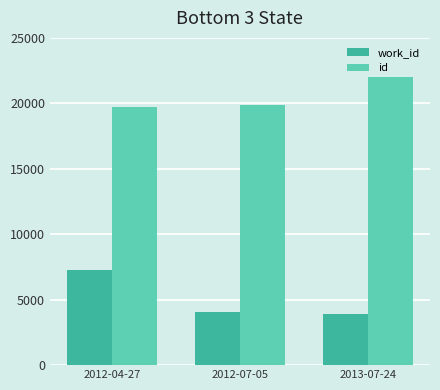

Reading left to right, transcribe all the data shown in this chart.

work_id: 2012-04-27=7233	2012-07-05=4089	2013-07-24=3900
id: 2012-04-27=19728	2012-07-05=19857	2013-07-24=21986